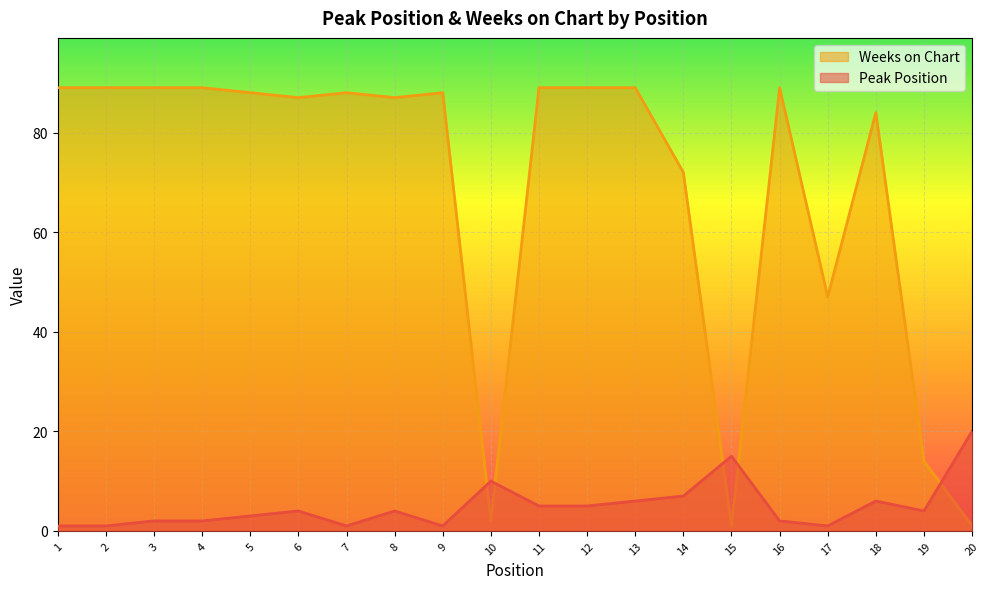

The value of Weeks on Chart at 15 is 1. True or false?

True